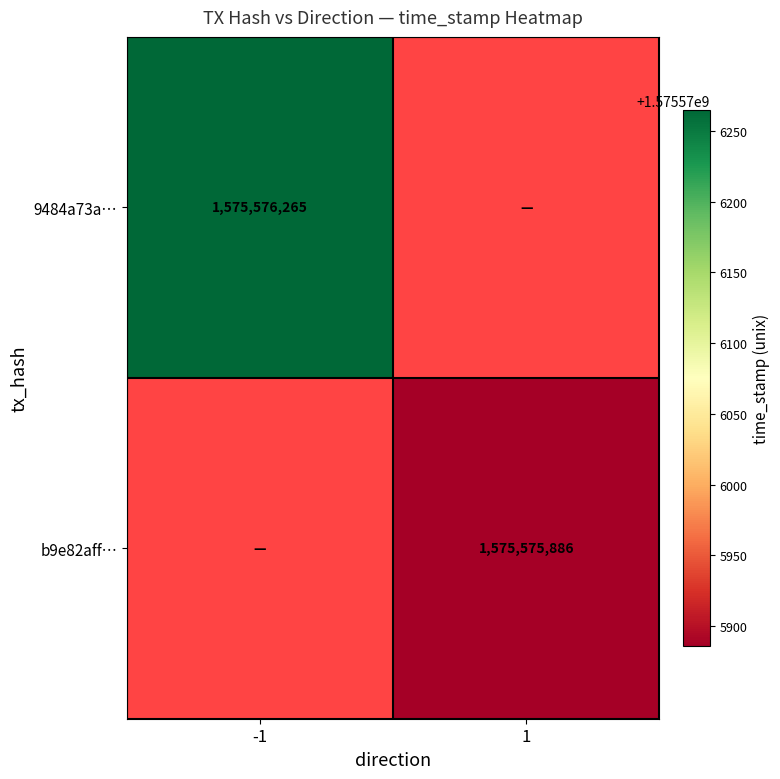

Rank the series at direction from highest to lowest value.

b9e82aff4123a855a58e07ead5ac07262762b12, 9484a73a959813c3ebc65e04318d035118e63da